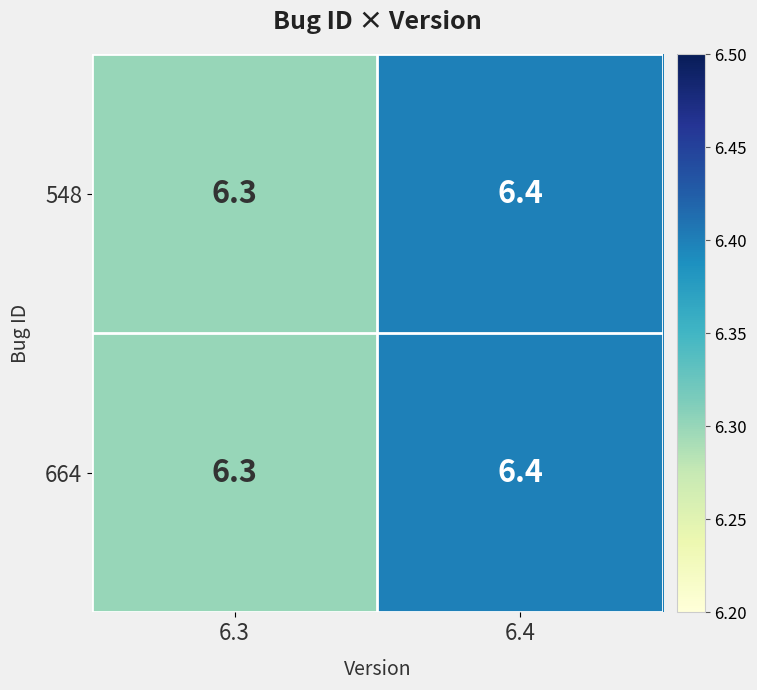

Rank the categories by 548 value from highest to lowest.

6.4, 6.3